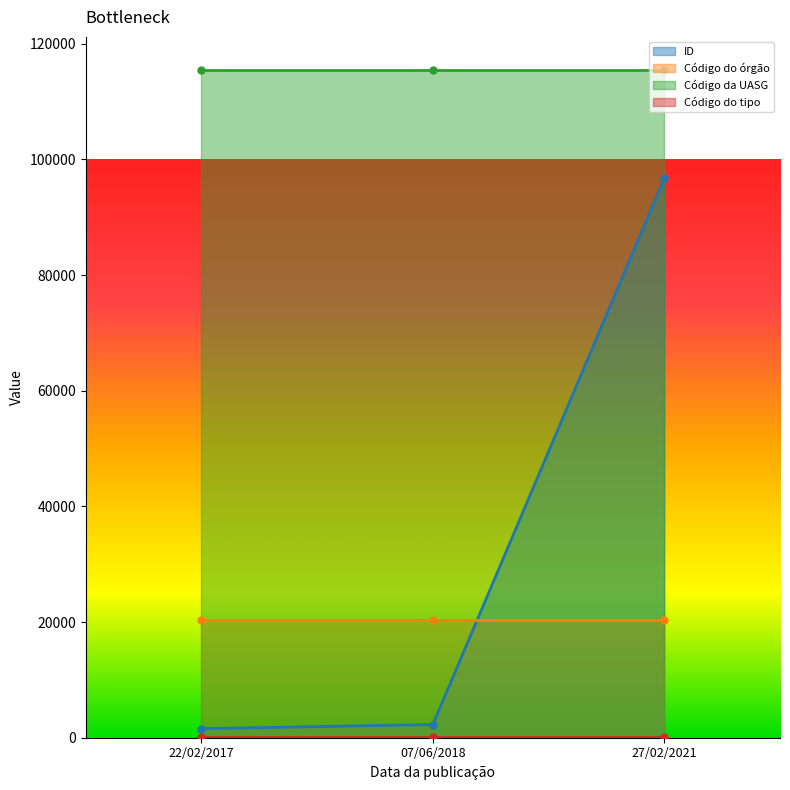

What is the value of the Código da UASG point at the 1st from the left?

115406